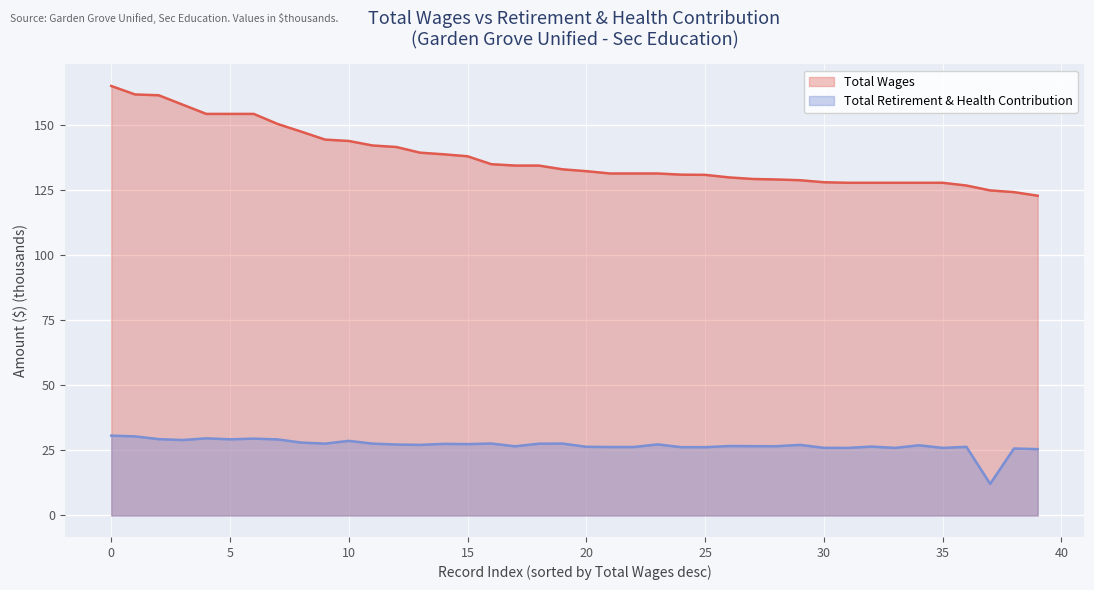

The value of Total Wages at 38 is 75.6. True or false?

False